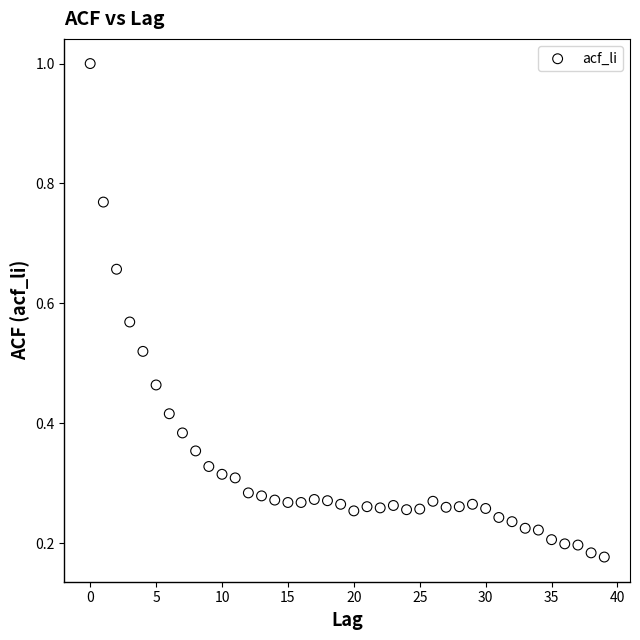

How many points are shown in the scatter plot?

40